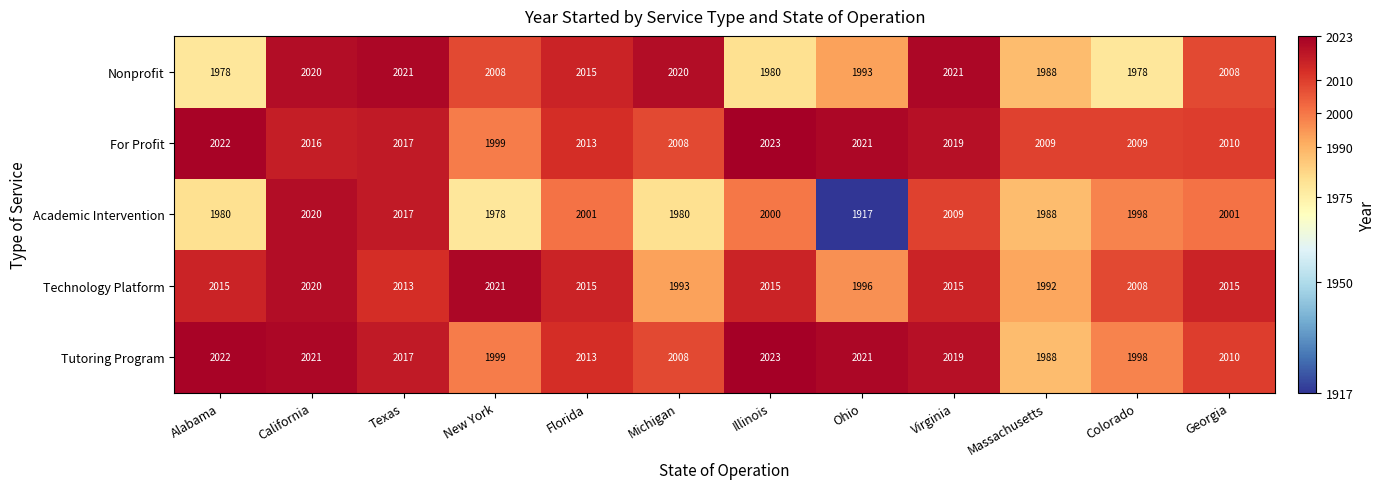

Is the value of For Profit at Colorado greater than the value of Nonprofit at New York?

Yes